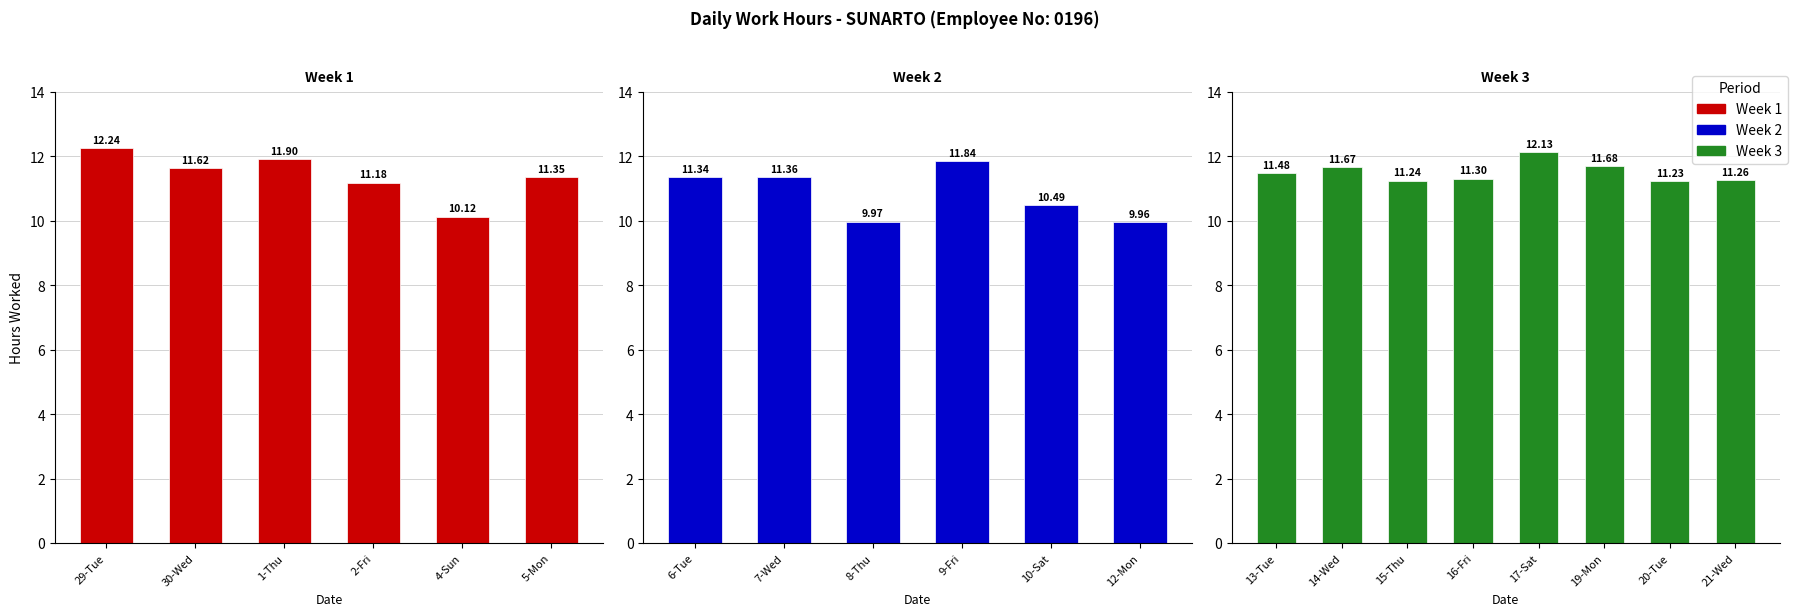

Which has a higher value, 21-Wed or 17-Sat?

17-Sat